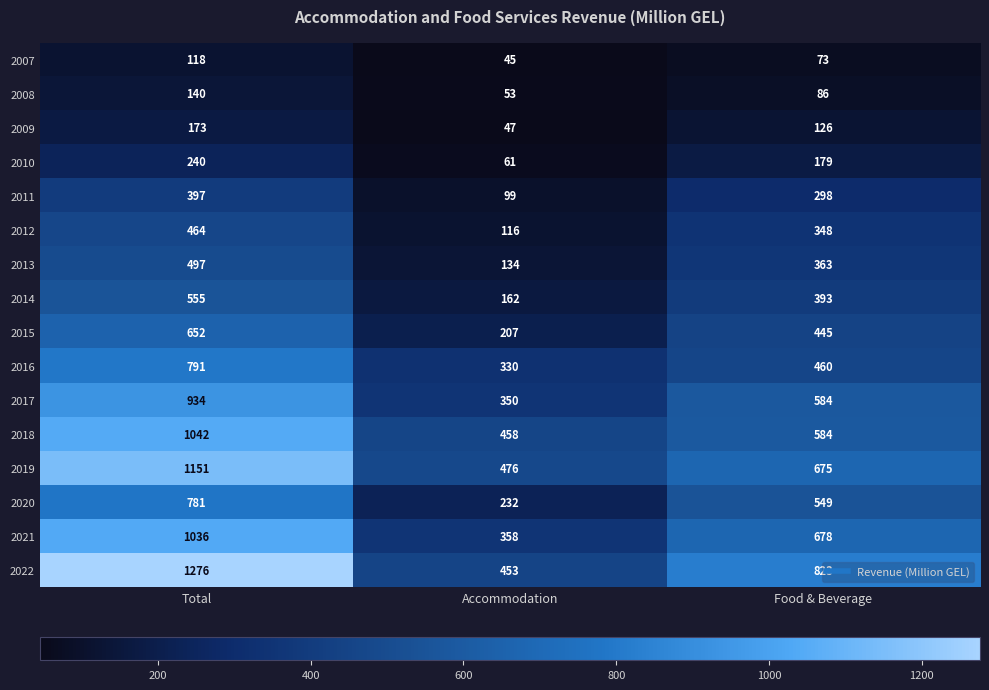

Which series changed the most between Accommodation and Food & Beverage?

2022